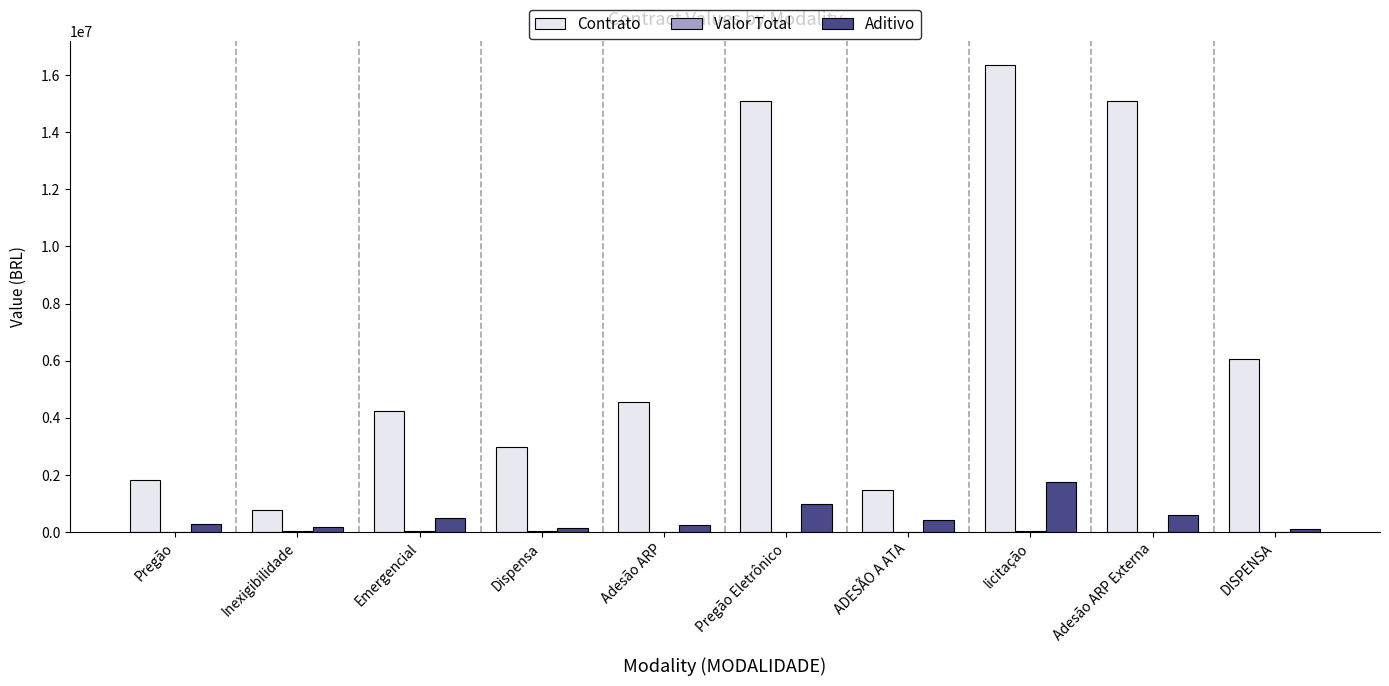

Between Dispensa and licitação, which series saw the biggest shift?

Contrato